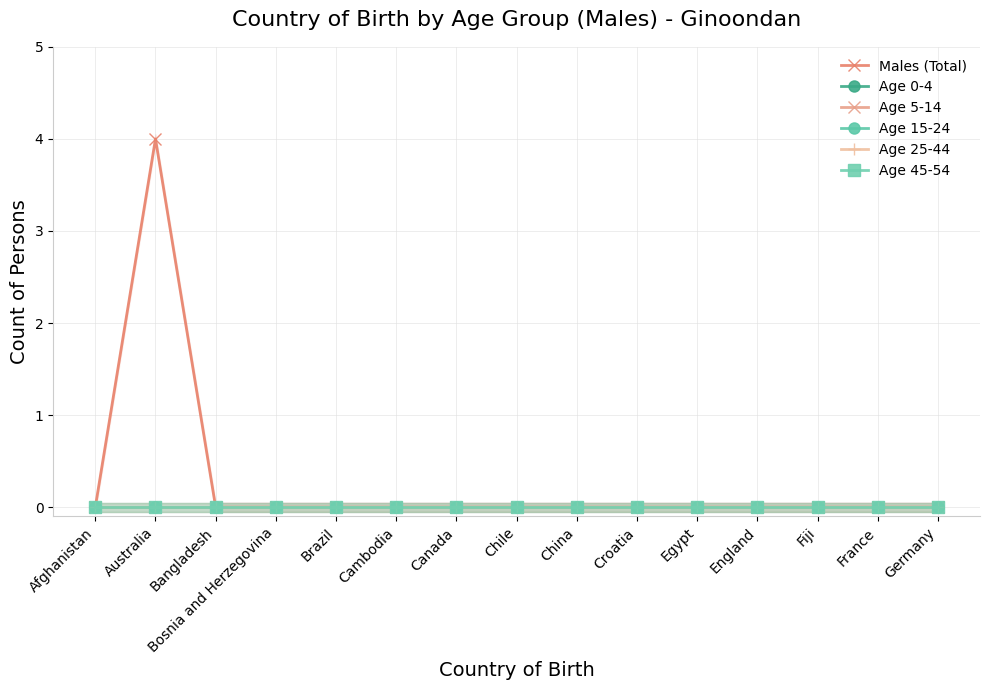

Is it true that Age 25-44 equals 0 at Chile?

True